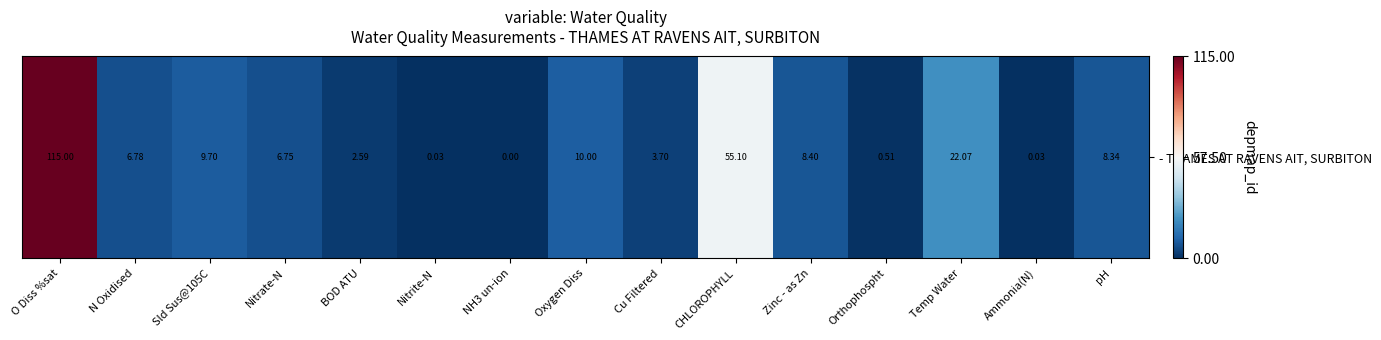

Is it true that the value at pH is -0.6?

False